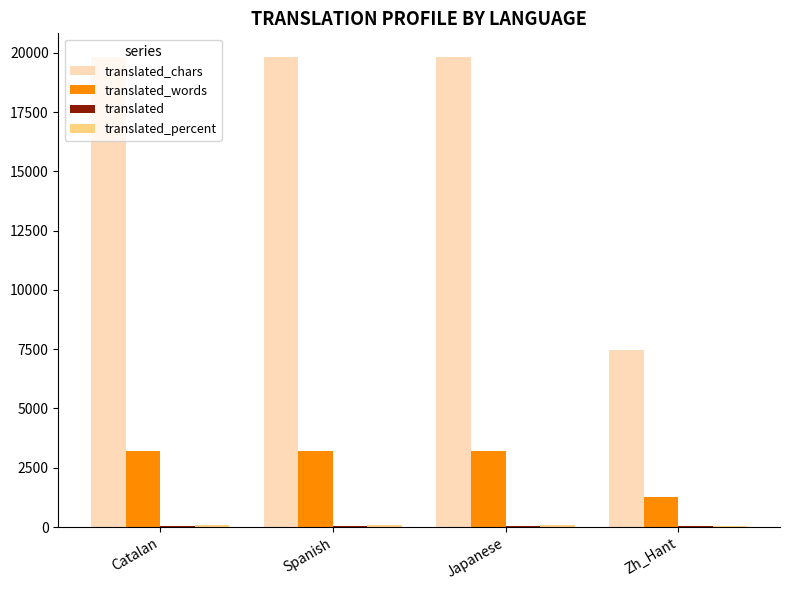

How many groups of bars are there?

4